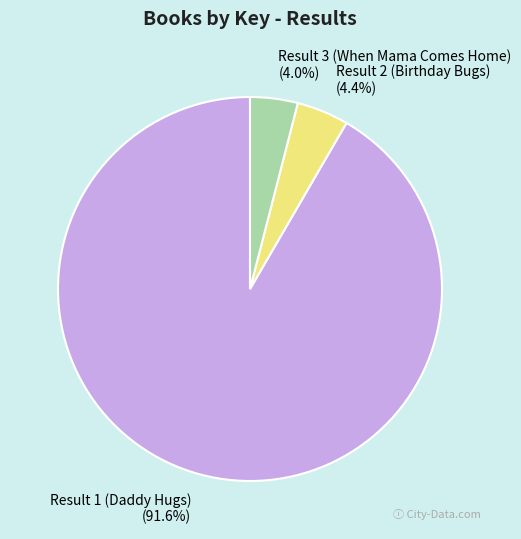

Combined, do Result 1 (Daddy Hugs) and Result 2 (Birthday Bugs) account for over 50%?

Yes